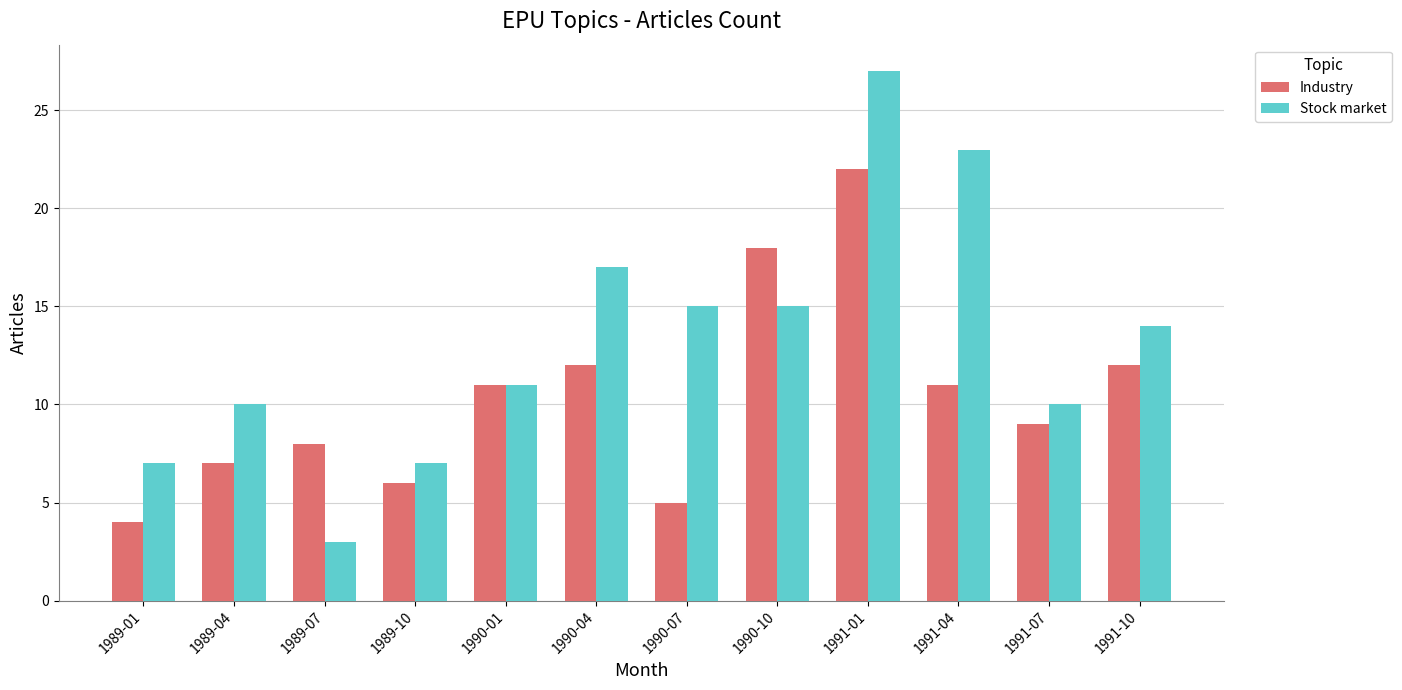

How many distinct data groups are displayed?

2